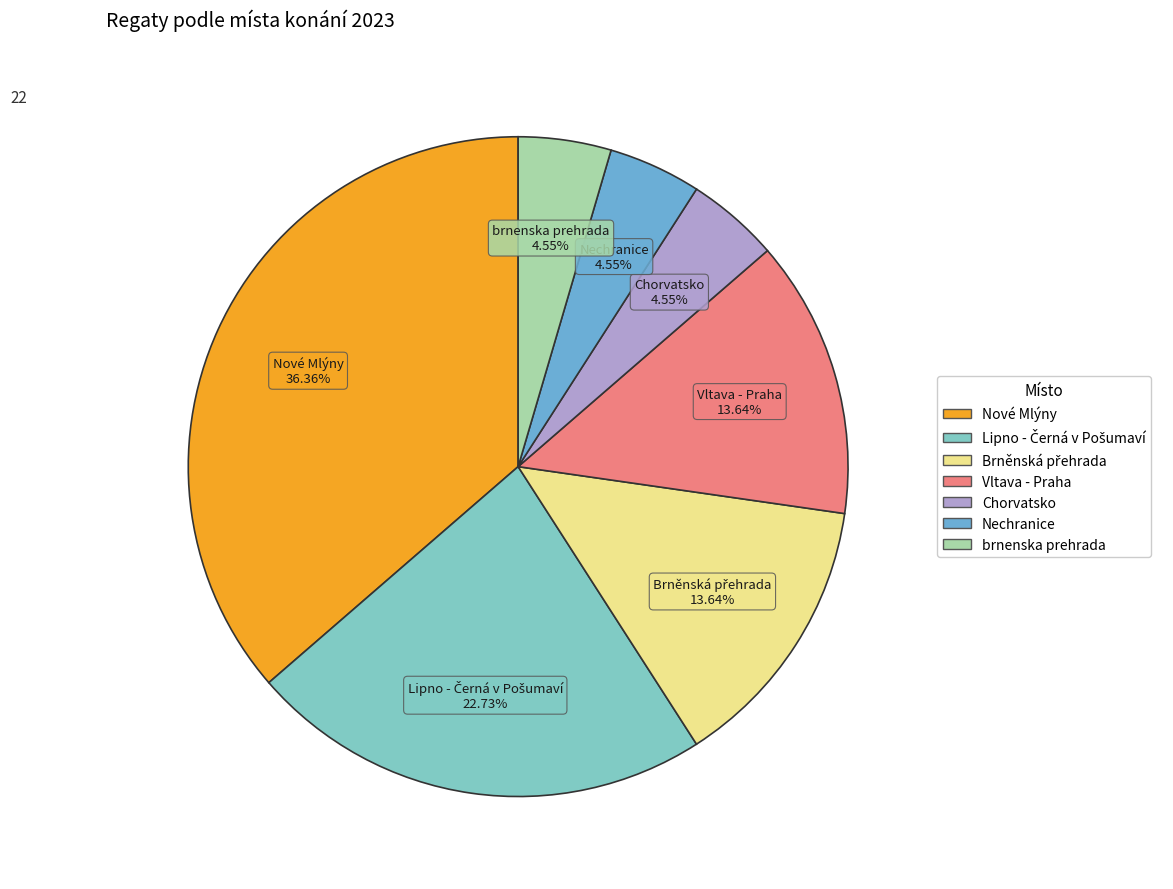

Does Vltava - Praha represent more than half of the total?

No